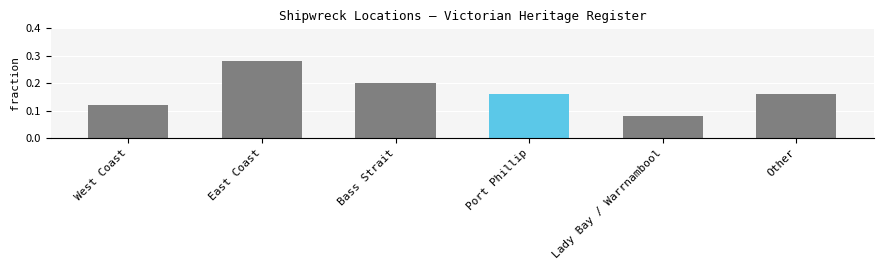

What is the sum of the values at East Coast and West Coast?

0.4